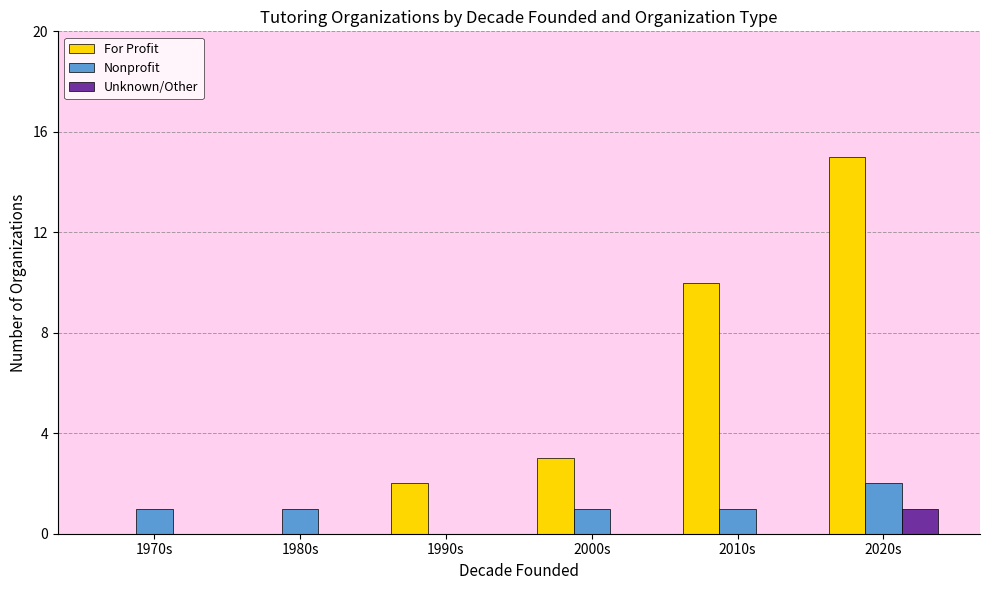

Is it true that Nonprofit equals 1 at 2000s?

True